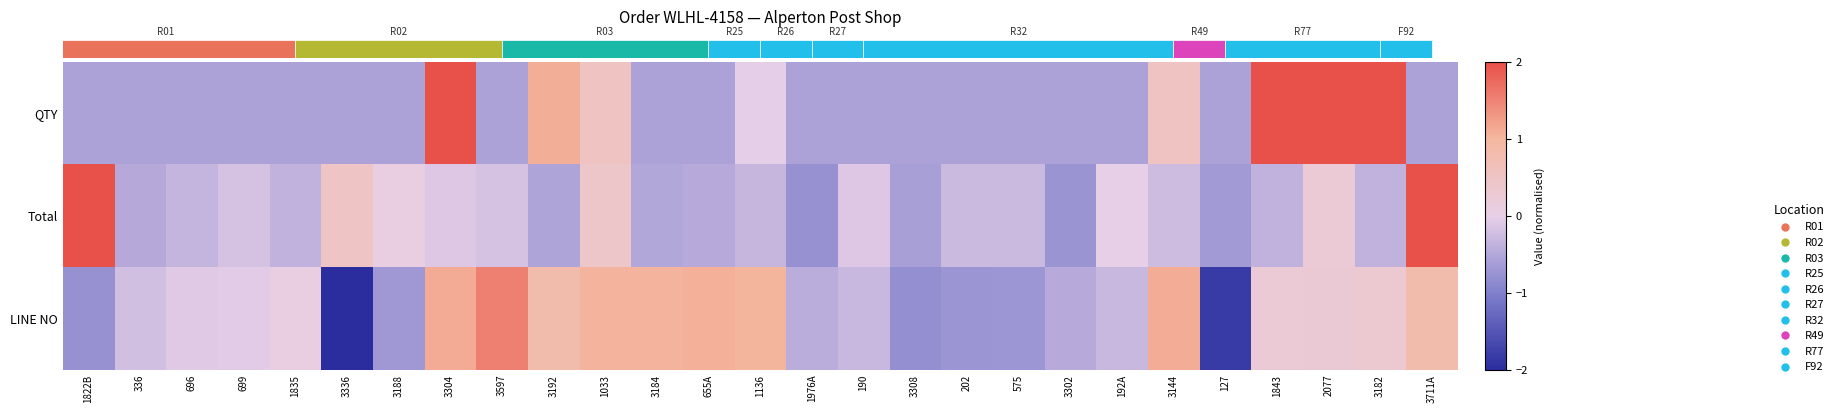

How many distinct data groups are displayed?

3